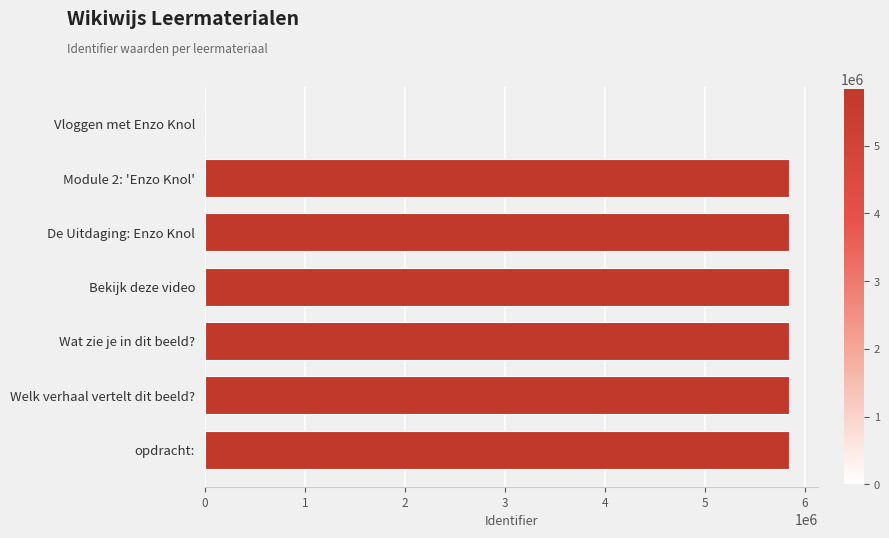

Are the bars horizontal?

Yes